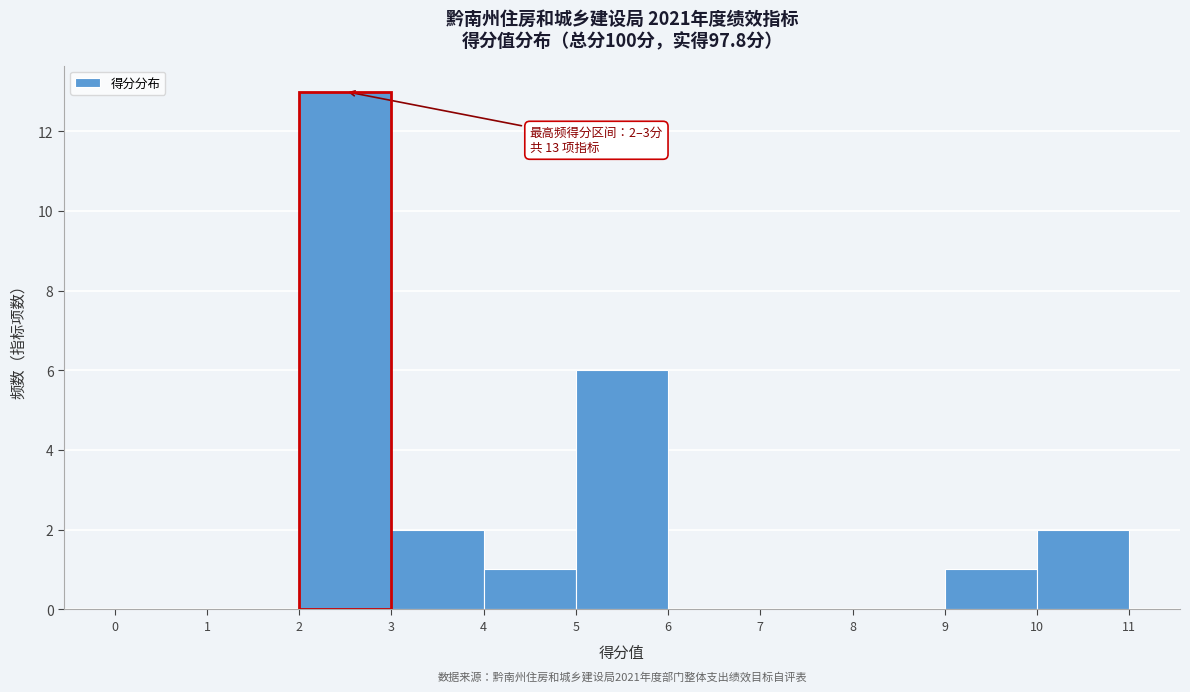

Over which range of the x-axis is the bar tallest?

2 to 3